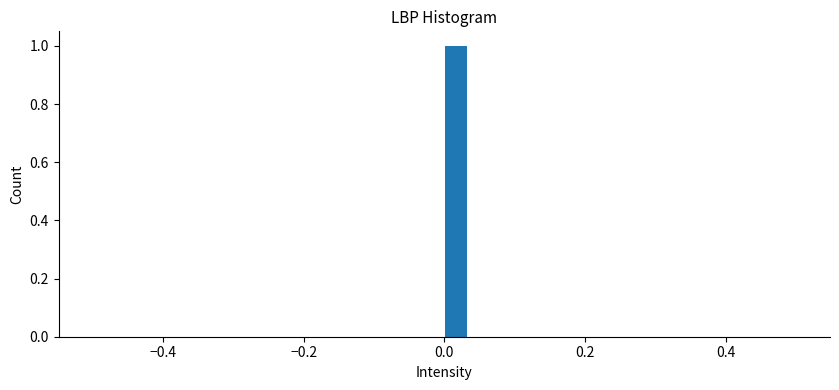

Read against the x-axis, roughly where is the centre of the tallest bar?

0.02